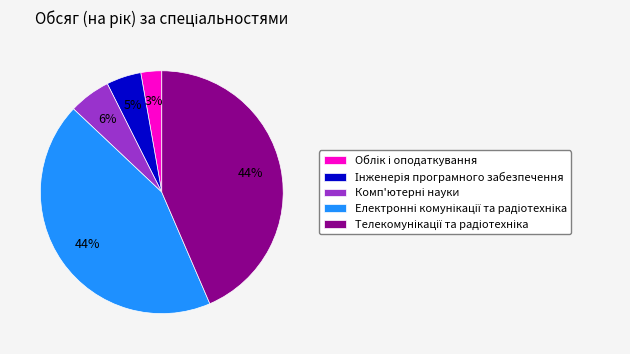

To the nearest percent, what is the average slice percentage?

20%